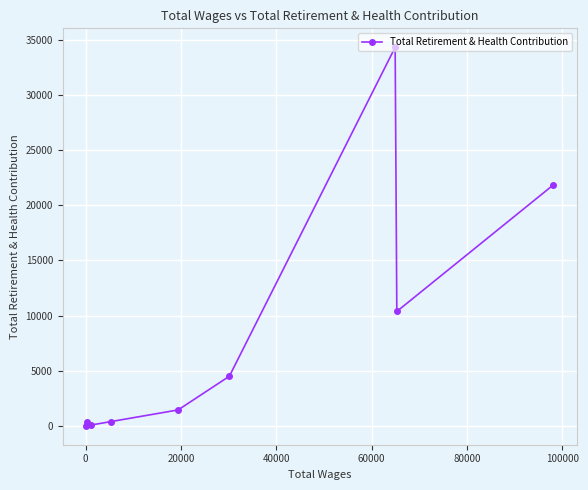

How many points are lower than both their immediate neighbors (excluding endpoints)?

2